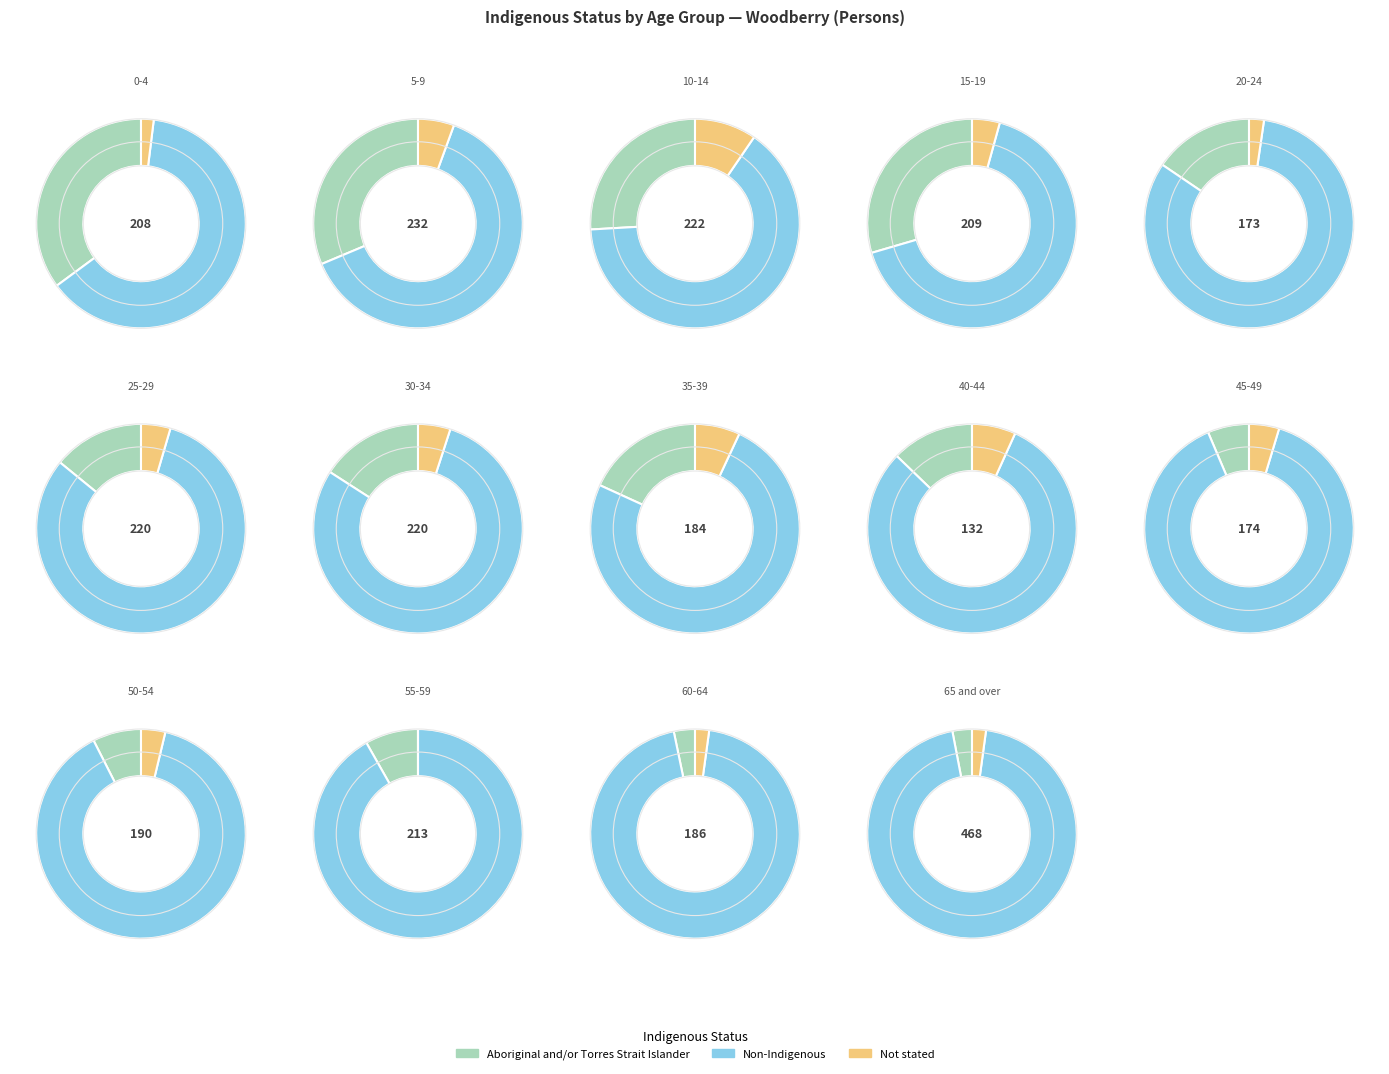

The 15-19 years slice represents 13% of the pie. True or false?

False